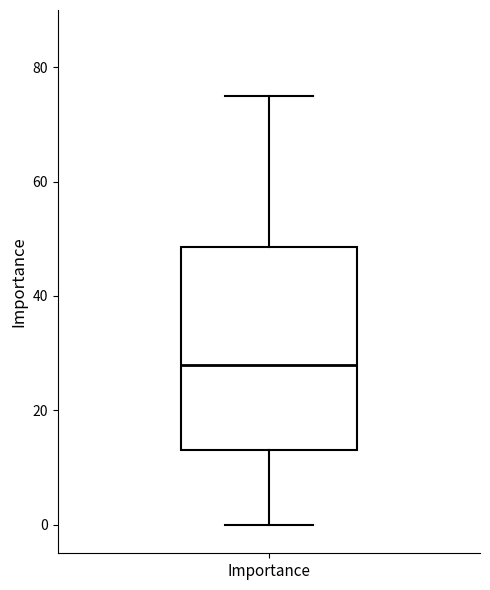

Transcribe this box plot: give where the median line is, the range the box spans, and where the two whiskers end, as read against the y-axis. The values are not printed on the chart, so give them approximately, as read against the axis.

median 28, box 14 to 48, whiskers 0 to 76